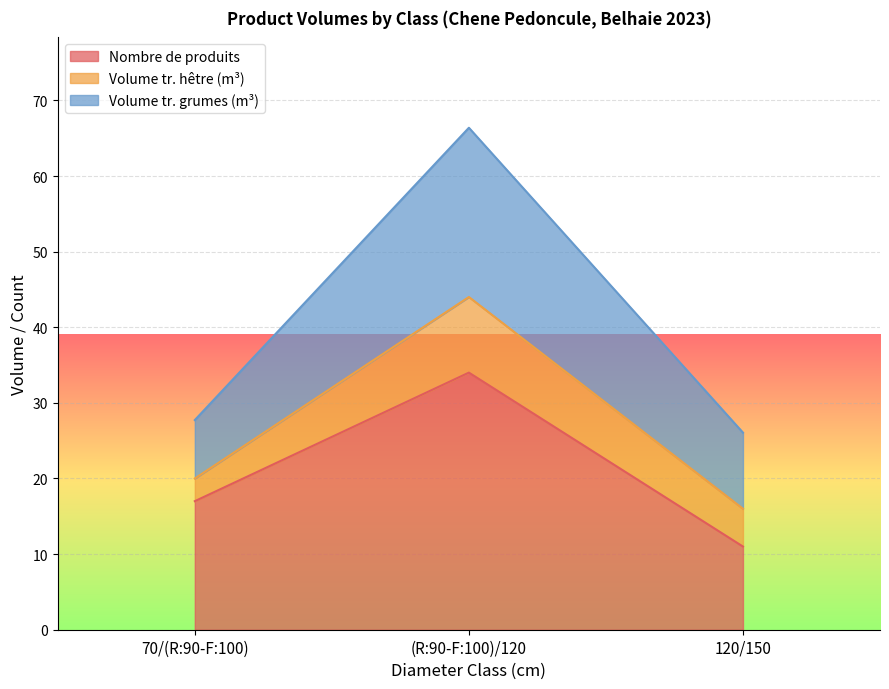

What is the label of the 1st point from the right?

120/150